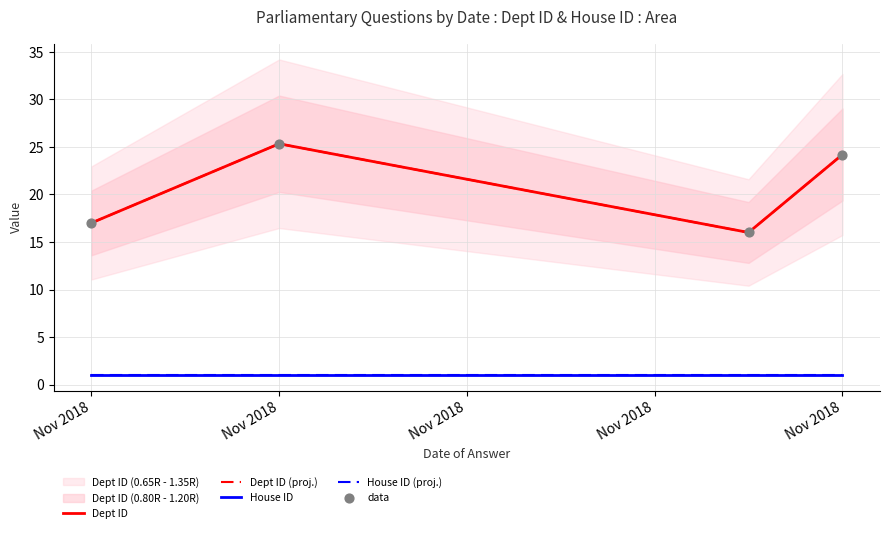

Which series has the largest Y range (max minus min)?

Dept ID